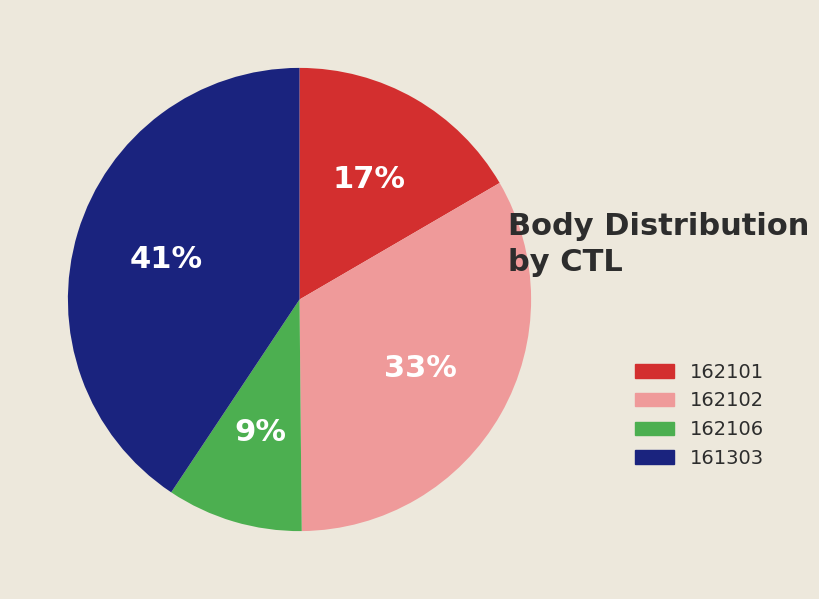

To the nearest percent, what portion does 162106 represent?

9%